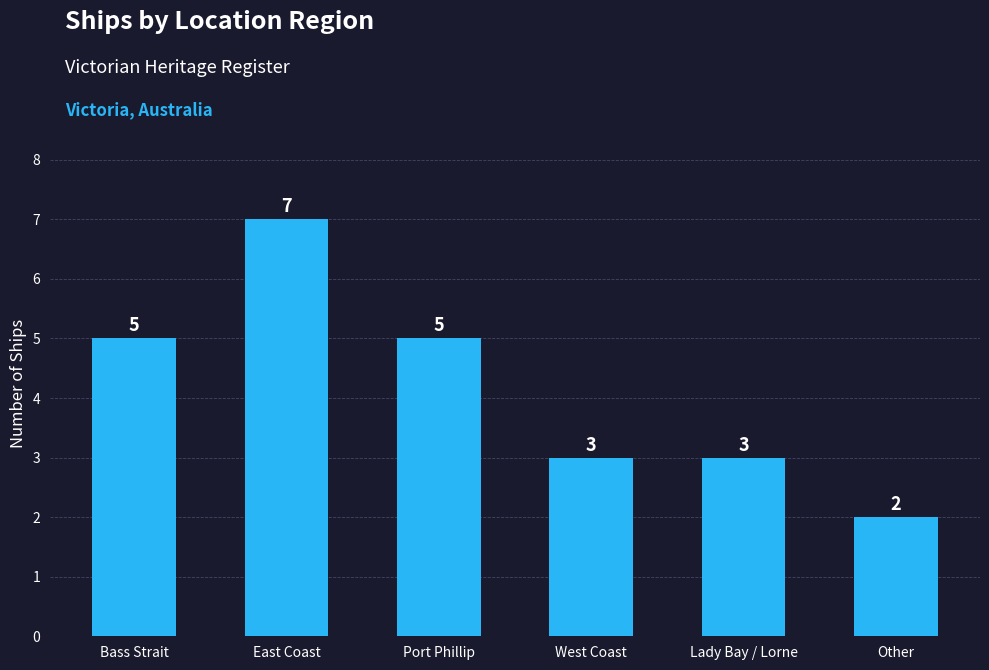

What value does the data have at Port Phillip?

5